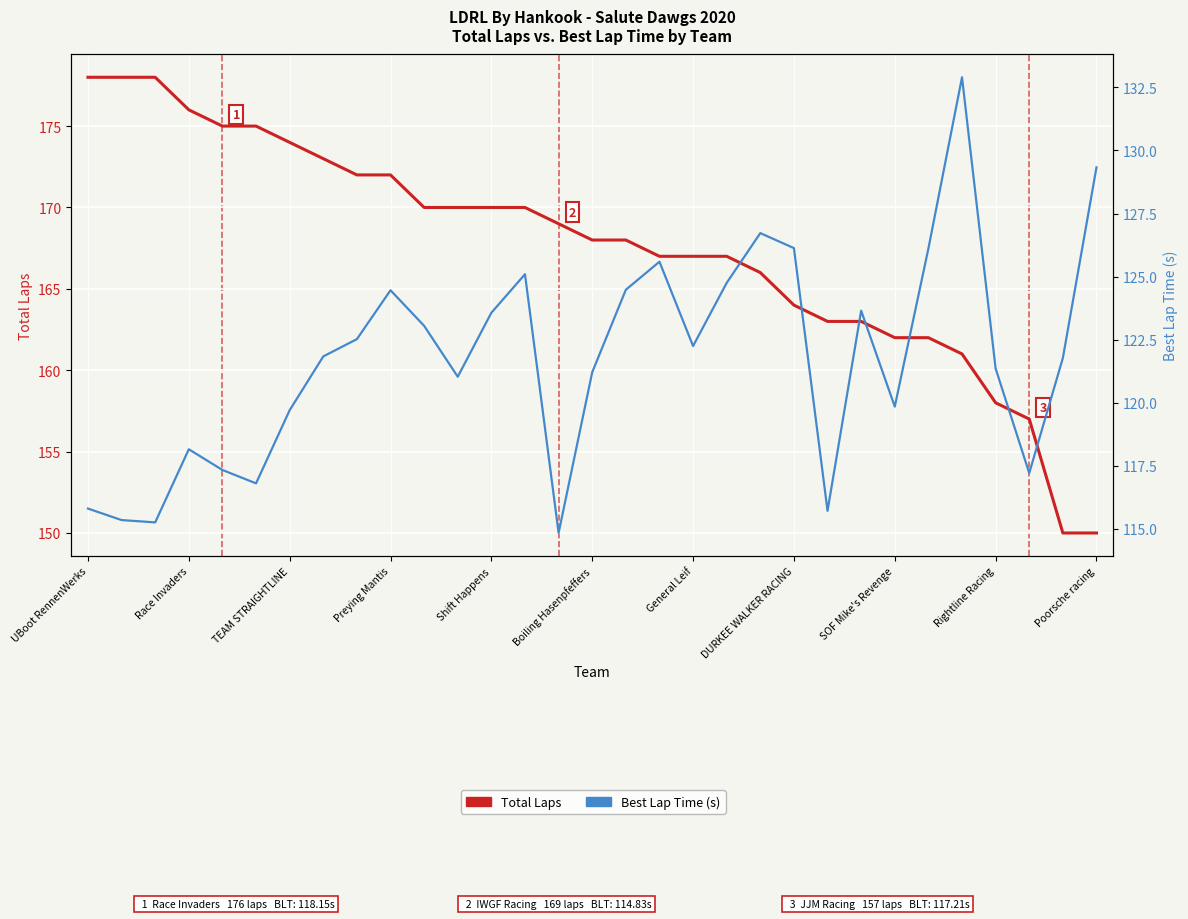

Is it true that Best Lap time (s) equals 132.9 at 26?

True